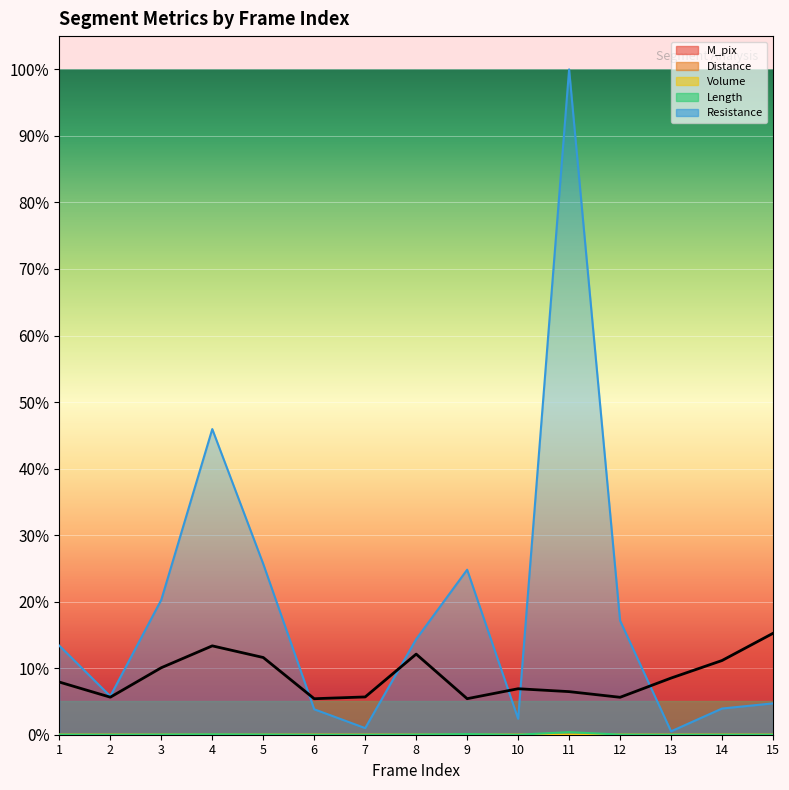

Which series has the widest spread of values?

Resistance